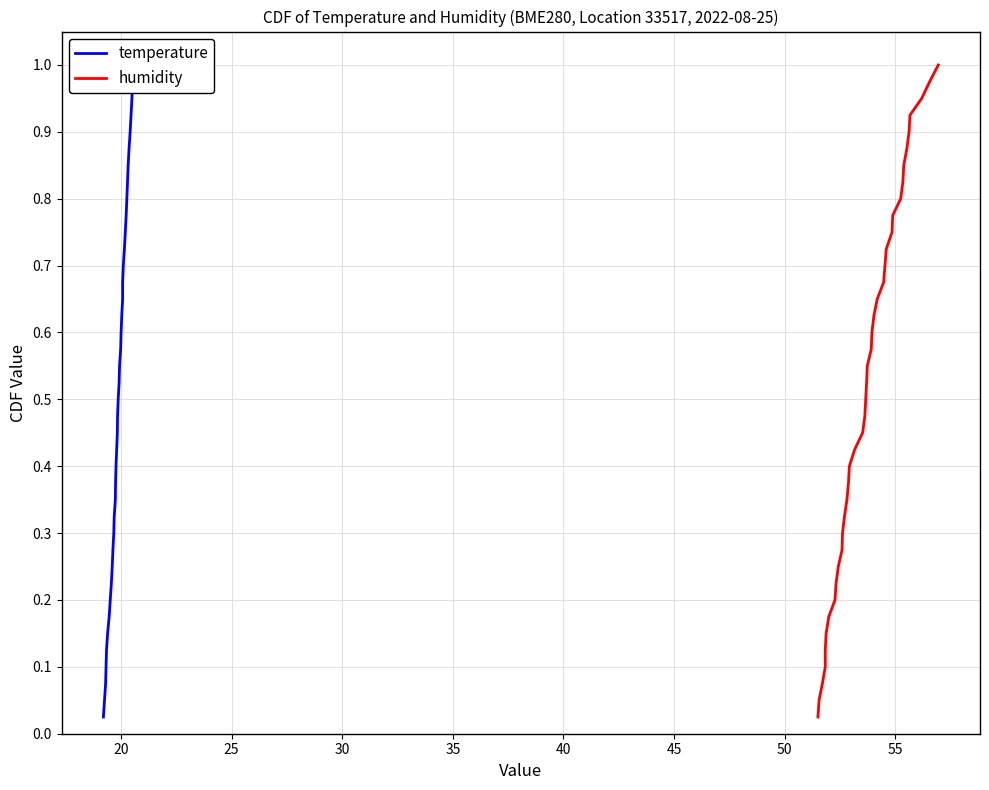

What are all the series names shown in the legend?

temperature, humidity